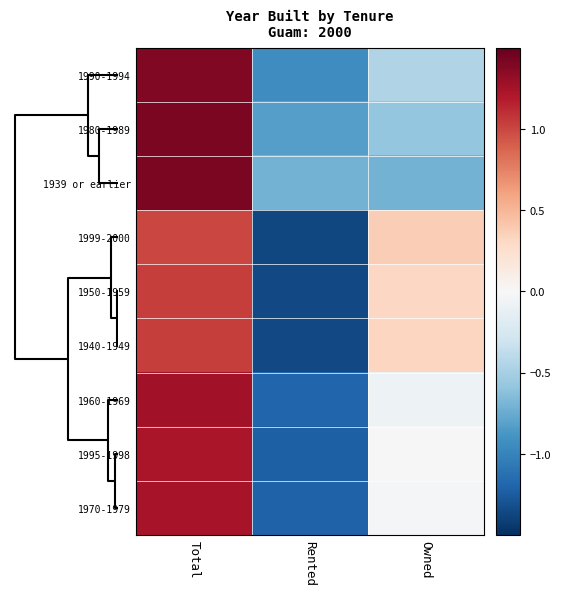

What is the smallest value displayed?

-1.4